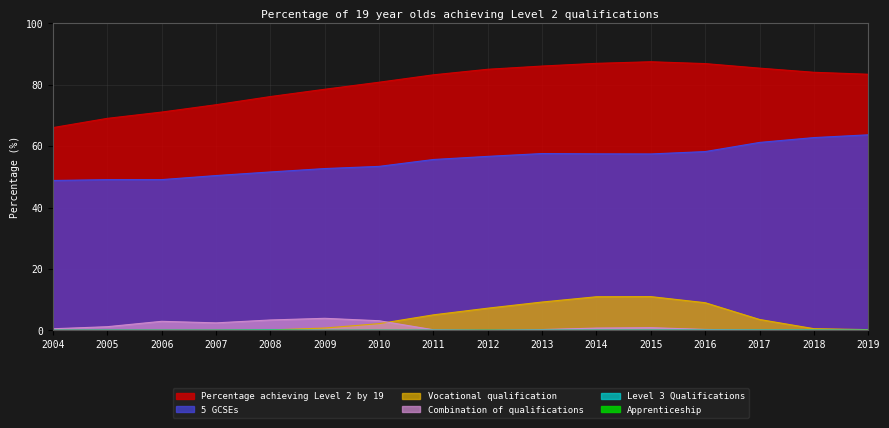

Reading left to right, transcribe all the data shown in this chart.

5 GCSEs: 2004=48.8	2005=49.1	2006=49.1	2007=50.4	2008=51.6	2009=52.7	2010=53.4	2011=55.7	2012=56.7	2013=57.6	2014=57.5	2015=57.5	2016=58.2	2017=61.2	2018=62.8	2019=63.7
Apprenticeship: 2004=0.0	2005=0.0	2006=0.0	2007=0.0	2008=0.0	2009=0.0	2010=0.0	2011=0.0	2012=0.0	2013=0.0	2014=0.0	2015=0.0	2016=0.0	2017=0.0	2018=0.0	2019=0.0
Vocational qualification: 2004=0.0	2005=0.0	2006=0.0	2007=0.1	2008=0.1	2009=0.8	2010=2.2	2011=5.1	2012=7.2	2013=9.2	2014=11.0	2015=11.0	2016=9.0	2017=3.6	2018=0.6	2019=0.3
Level 3 Qualifications: 2004=0.1	2005=0.1	2006=0.1	2007=0.1	2008=0.2	2009=0.0	2010=0.1	2011=0.1	2012=0.0	2013=0.1	2014=0.1	2015=0.1	2016=0.1	2017=0.1	2018=0.1	2019=0.1
Combination of qualifications: 2004=0.5	2005=1.2	2006=3.0	2007=2.5	2008=3.4	2009=3.9	2010=3.2	2011=0.2	2012=0.0	2013=0.3	2014=0.8	2015=0.9	2016=0.3	2017=0.1	2018=0.1	2019=0.0
Percentage achieving Level 2 by 19: 2004=66.1	2005=69.1	2006=71.1	2007=73.5	2008=76.2	2009=78.5	2010=80.8	2011=83.2	2012=85.1	2013=86.1	2014=87.0	2015=87.5	2016=86.9	2017=85.4	2018=84.1	2019=83.4